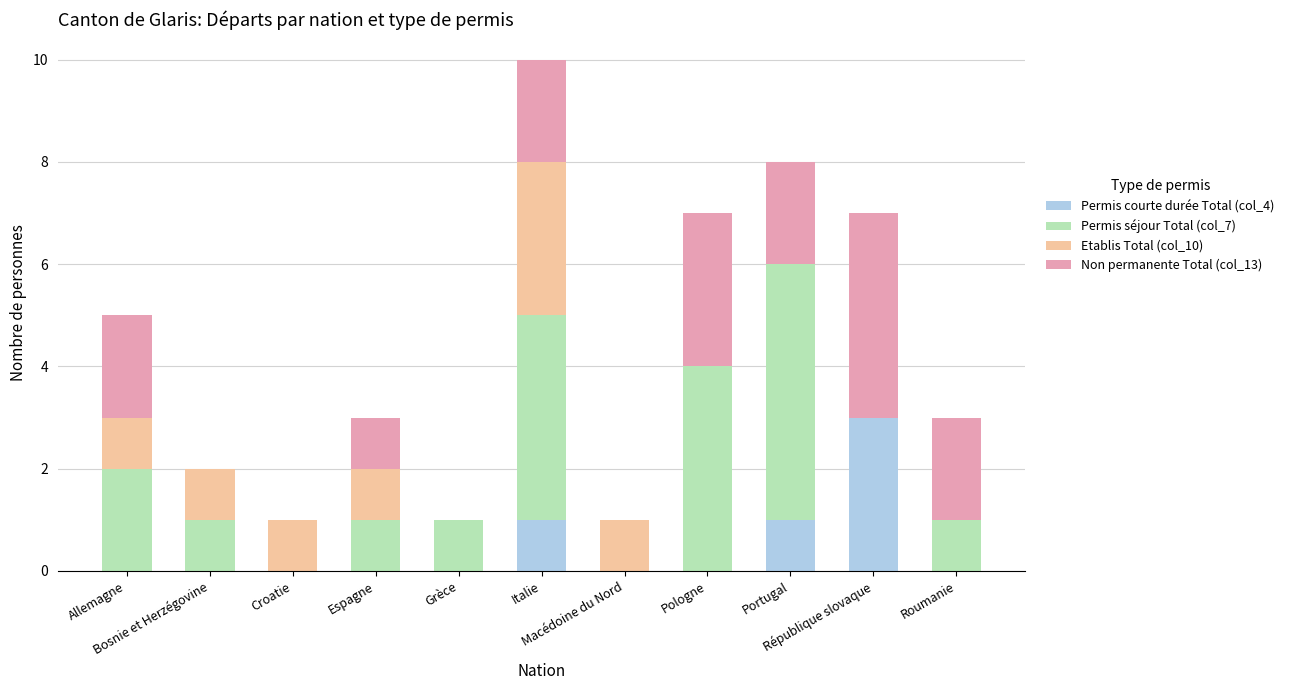

Does the chart contain stacked bars?

Yes